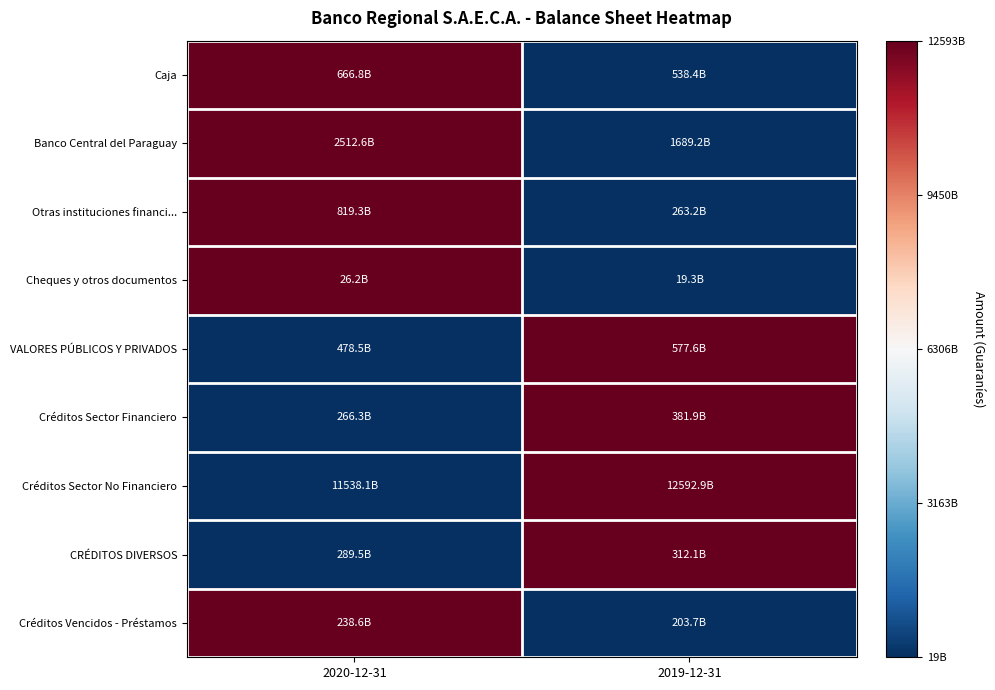

Count the number of data series in this chart.

9